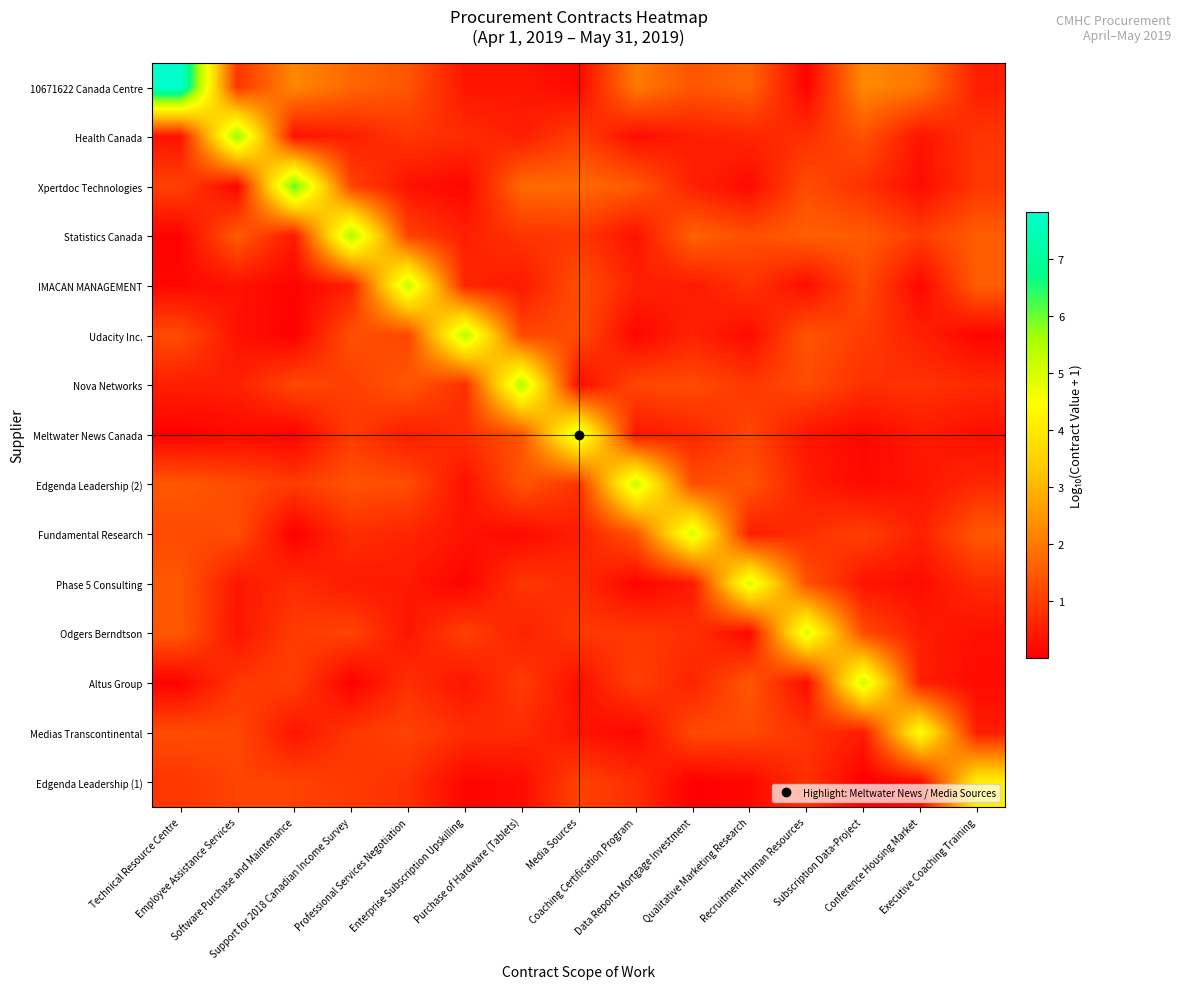

Reading right to left, extract all data points from this chart.

10671622 Canada Centre: Executive Coaching Training=0.5	Conference Housing Market=2.0	Subscription Data-Project=2.3	Recruitment Human Resources=0.0	Qualitative Marketing Research=1.7	Data Reports Mortgage Investment=1.4	Coaching Certification Program=2.0	Media Sources=0.1	Purchase of Hardware (Tablets)=0.4	Enterprise Subscription Upskilling=0.4	Professional Services Negotiation=1.4	Support for 2018 Canadian Income Survey=1.7	Software Purchase and Maintenance=2.2	Employee Assistance Services=0.9	Technical Resource Centre=7.8
Health Canada: Executive Coaching Training=0.9	Conference Housing Market=0.3	Subscription Data-Project=1.4	Recruitment Human Resources=0.8	Qualitative Marketing Research=0.6	Data Reports Mortgage Investment=0.5	Coaching Certification Program=0.2	Media Sources=1.1	Purchase of Hardware (Tablets)=0.5	Enterprise Subscription Upskilling=0.7	Professional Services Negotiation=0.9	Support for 2018 Canadian Income Survey=0.5	Software Purchase and Maintenance=0.3	Employee Assistance Services=5.8	Technical Resource Centre=0.3
Xpertdoc Technologies: Executive Coaching Training=0.9	Conference Housing Market=0.2	Subscription Data-Project=0.8	Recruitment Human Resources=1.3	Qualitative Marketing Research=0.2	Data Reports Mortgage Investment=0.6	Coaching Certification Program=1.5	Media Sources=1.8	Purchase of Hardware (Tablets)=1.8	Enterprise Subscription Upskilling=0.1	Professional Services Negotiation=0.3	Support for 2018 Canadian Income Survey=1.1	Software Purchase and Maintenance=6.2	Employee Assistance Services=0.1	Technical Resource Centre=1.1
Statistics Canada: Executive Coaching Training=1.6	Conference Housing Market=1.0	Subscription Data-Project=1.5	Recruitment Human Resources=1.6	Qualitative Marketing Research=1.3	Data Reports Mortgage Investment=1.6	Coaching Certification Program=0.3	Media Sources=0.9	Purchase of Hardware (Tablets)=0.9	Enterprise Subscription Upskilling=0.5	Professional Services Negotiation=1.1	Support for 2018 Canadian Income Survey=5.6	Software Purchase and Maintenance=0.4	Employee Assistance Services=1.5	Technical Resource Centre=0.1
IMACAN MANAGEMENT: Executive Coaching Training=1.6	Conference Housing Market=0.1	Subscription Data-Project=1.3	Recruitment Human Resources=0.2	Qualitative Marketing Research=0.9	Data Reports Mortgage Investment=0.4	Coaching Certification Program=0.6	Media Sources=1.3	Purchase of Hardware (Tablets)=0.4	Enterprise Subscription Upskilling=0.6	Professional Services Negotiation=5.3	Support for 2018 Canadian Income Survey=0.5	Software Purchase and Maintenance=0.1	Employee Assistance Services=0.3	Technical Resource Centre=0.1
Udacity Inc.: Executive Coaching Training=0.1	Conference Housing Market=0.5	Subscription Data-Project=1.0	Recruitment Human Resources=1.4	Qualitative Marketing Research=0.2	Data Reports Mortgage Investment=0.6	Coaching Certification Program=0.1	Media Sources=1.3	Purchase of Hardware (Tablets)=1.2	Enterprise Subscription Upskilling=5.4	Professional Services Negotiation=1.2	Support for 2018 Canadian Income Survey=1.3	Software Purchase and Maintenance=0.0	Employee Assistance Services=0.3	Technical Resource Centre=1.3
Nova Networks: Executive Coaching Training=0.7	Conference Housing Market=0.9	Subscription Data-Project=0.8	Recruitment Human Resources=1.3	Qualitative Marketing Research=0.9	Data Reports Mortgage Investment=1.3	Coaching Certification Program=1.2	Media Sources=0.2	Purchase of Hardware (Tablets)=5.5	Enterprise Subscription Upskilling=0.8	Professional Services Negotiation=1.5	Support for 2018 Canadian Income Survey=1.0	Software Purchase and Maintenance=1.2	Employee Assistance Services=0.5	Technical Resource Centre=0.5
Meltwater News Canada: Executive Coaching Training=0.2	Conference Housing Market=0.4	Subscription Data-Project=0.1	Recruitment Human Resources=0.4	Qualitative Marketing Research=1.2	Data Reports Mortgage Investment=0.6	Coaching Certification Program=0.4	Media Sources=5.1	Purchase of Hardware (Tablets)=1.4	Enterprise Subscription Upskilling=0.8	Professional Services Negotiation=0.5	Support for 2018 Canadian Income Survey=1.0	Software Purchase and Maintenance=0.0	Employee Assistance Services=0.2	Technical Resource Centre=0.0
Edgenda Leadership (2): Executive Coaching Training=0.7	Conference Housing Market=0.4	Subscription Data-Project=0.2	Recruitment Human Resources=0.5	Qualitative Marketing Research=1.4	Data Reports Mortgage Investment=1.3	Coaching Certification Program=5.2	Media Sources=0.8	Purchase of Hardware (Tablets)=1.4	Enterprise Subscription Upskilling=0.3	Professional Services Negotiation=1.3	Support for 2018 Canadian Income Survey=1.4	Software Purchase and Maintenance=1.0	Employee Assistance Services=1.3	Technical Resource Centre=1.5
Fundamental Research: Executive Coaching Training=1.5	Conference Housing Market=0.5	Subscription Data-Project=1.1	Recruitment Human Resources=0.8	Qualitative Marketing Research=0.5	Data Reports Mortgage Investment=5.0	Coaching Certification Program=1.4	Media Sources=0.5	Purchase of Hardware (Tablets)=0.2	Enterprise Subscription Upskilling=0.3	Professional Services Negotiation=0.6	Support for 2018 Canadian Income Survey=0.8	Software Purchase and Maintenance=0.0	Employee Assistance Services=1.3	Technical Resource Centre=1.2
Phase 5 Consulting: Executive Coaching Training=0.7	Conference Housing Market=0.2	Subscription Data-Project=0.4	Recruitment Human Resources=1.4	Qualitative Marketing Research=5.0	Data Reports Mortgage Investment=0.4	Coaching Certification Program=0.1	Media Sources=0.8	Purchase of Hardware (Tablets)=0.9	Enterprise Subscription Upskilling=0.1	Professional Services Negotiation=0.4	Support for 2018 Canadian Income Survey=0.5	Software Purchase and Maintenance=0.7	Employee Assistance Services=0.4	Technical Resource Centre=1.4
Odgers Berndtson: Executive Coaching Training=0.3	Conference Housing Market=0.5	Subscription Data-Project=1.2	Recruitment Human Resources=5.0	Qualitative Marketing Research=0.1	Data Reports Mortgage Investment=0.8	Coaching Certification Program=0.9	Media Sources=0.9	Purchase of Hardware (Tablets)=0.5	Enterprise Subscription Upskilling=1.1	Professional Services Negotiation=0.4	Support for 2018 Canadian Income Survey=1.1	Software Purchase and Maintenance=1.0	Employee Assistance Services=0.4	Technical Resource Centre=1.5
Altus Group: Executive Coaching Training=0.2	Conference Housing Market=0.5	Subscription Data-Project=5.2	Recruitment Human Resources=0.2	Qualitative Marketing Research=1.5	Data Reports Mortgage Investment=0.6	Coaching Certification Program=1.1	Media Sources=0.3	Purchase of Hardware (Tablets)=1.0	Enterprise Subscription Upskilling=0.4	Professional Services Negotiation=0.8	Support for 2018 Canadian Income Survey=0.0	Software Purchase and Maintenance=1.1	Employee Assistance Services=0.9	Technical Resource Centre=0.1
Medias Transcontinental: Executive Coaching Training=0.5	Conference Housing Market=4.6	Subscription Data-Project=0.5	Recruitment Human Resources=0.9	Qualitative Marketing Research=1.2	Data Reports Mortgage Investment=1.2	Coaching Certification Program=0.1	Media Sources=0.3	Purchase of Hardware (Tablets)=0.7	Enterprise Subscription Upskilling=0.8	Professional Services Negotiation=1.1	Support for 2018 Canadian Income Survey=0.9	Software Purchase and Maintenance=0.4	Employee Assistance Services=1.2	Technical Resource Centre=1.3
Edgenda Leadership (1): Executive Coaching Training=4.2	Conference Housing Market=0.2	Subscription Data-Project=0.0	Recruitment Human Resources=0.8	Qualitative Marketing Research=0.1	Data Reports Mortgage Investment=0.0	Coaching Certification Program=0.8	Media Sources=1.1	Purchase of Hardware (Tablets)=0.2	Enterprise Subscription Upskilling=0.1	Professional Services Negotiation=0.8	Support for 2018 Canadian Income Survey=1.0	Software Purchase and Maintenance=1.1	Employee Assistance Services=1.1	Technical Resource Centre=0.9